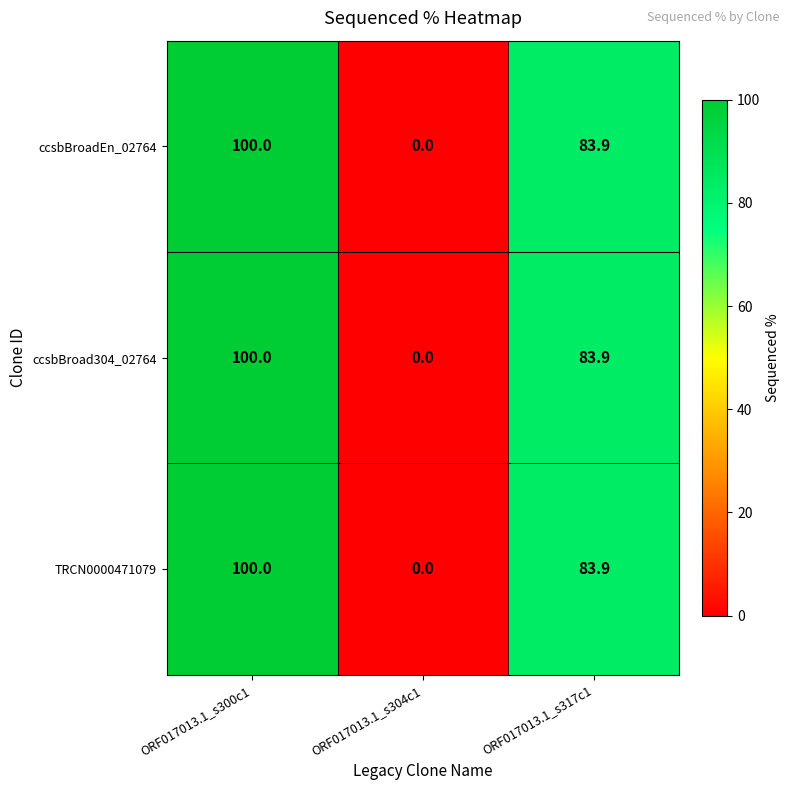

What is the difference between the ccsbBroad304_02764 values at ORF017013.1_s317c1 and ORF017013.1_s304c1?

83.9